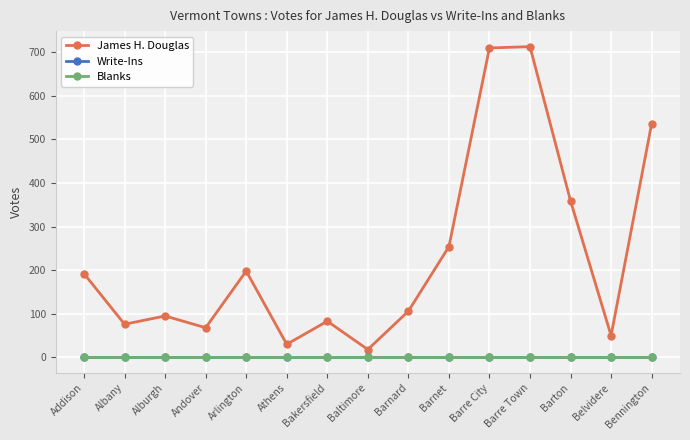

What is the total value across all series at Andover?

68